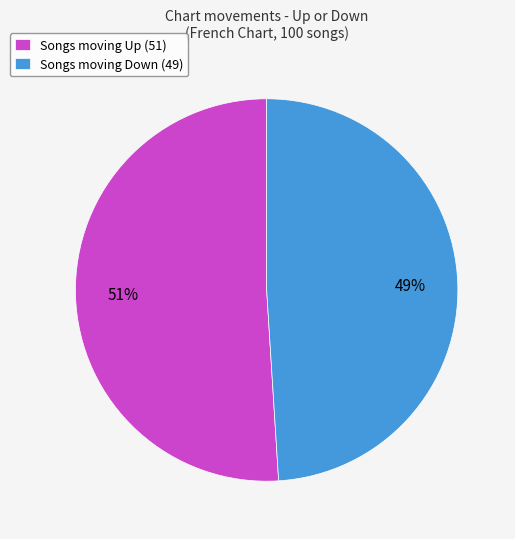

What percentage is the Songs moving Up (51) slice, to the nearest percent?

51%